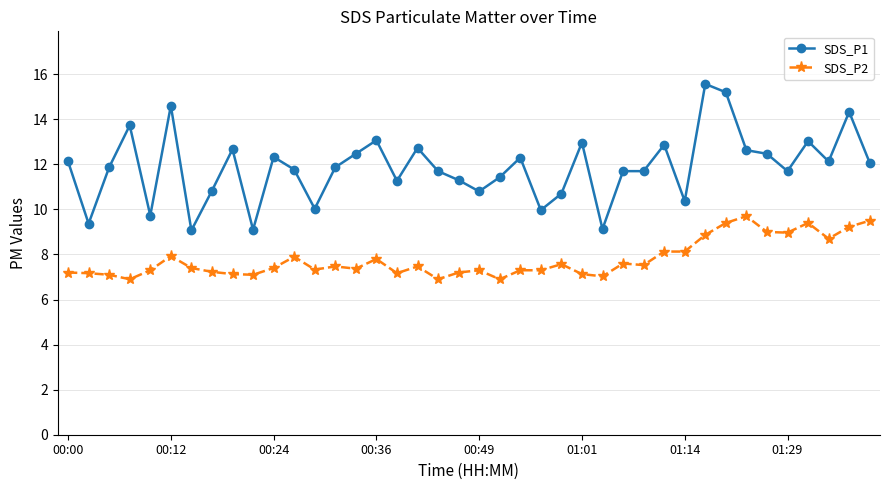

Which series has the widest spread of values?

SDS_P1